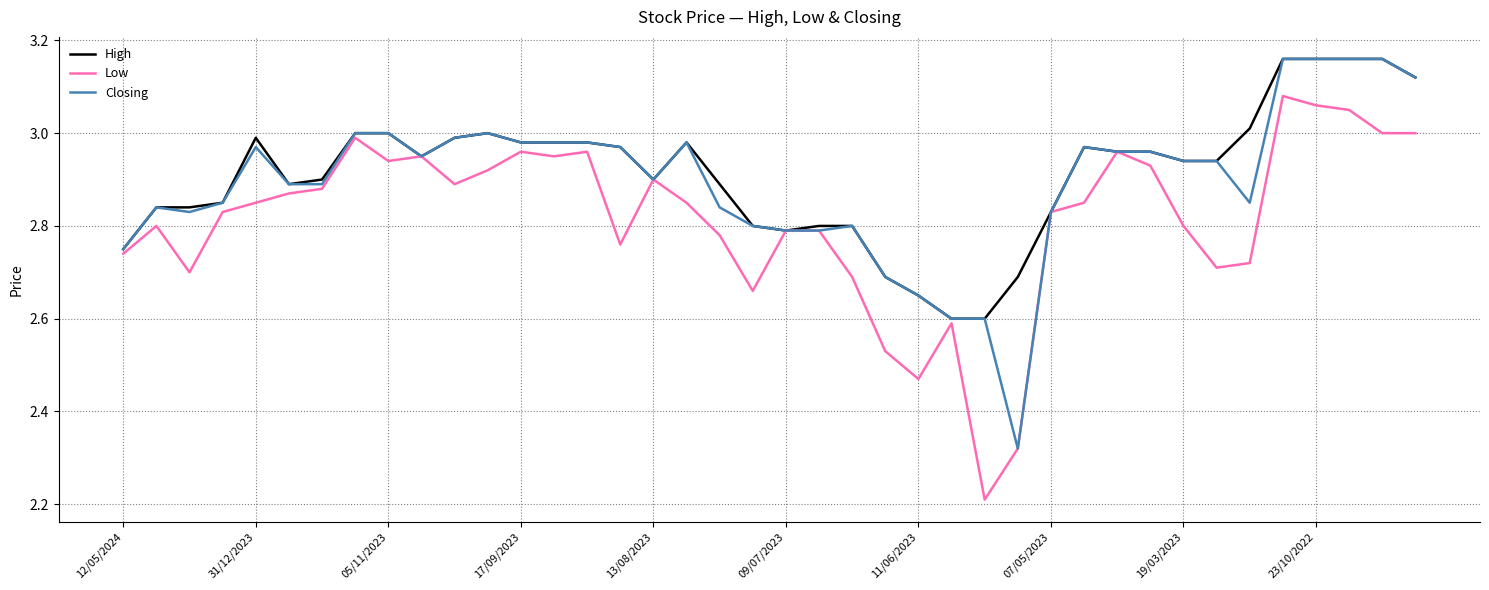

What is the smallest value displayed?

2.2